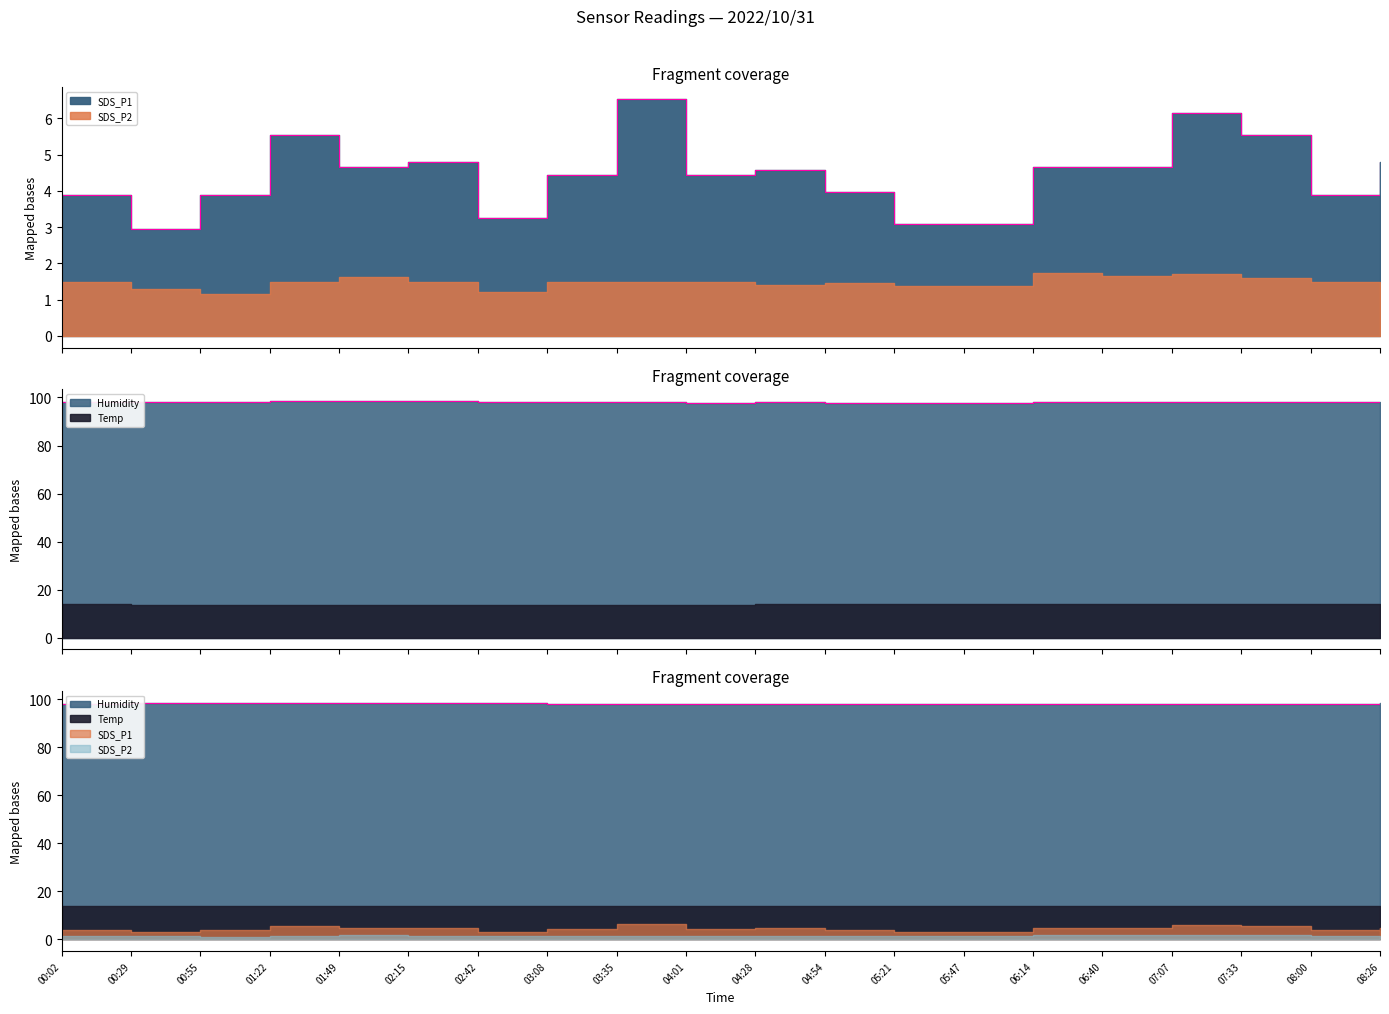

What is the highest value of the SDS_P1 series?

6.5